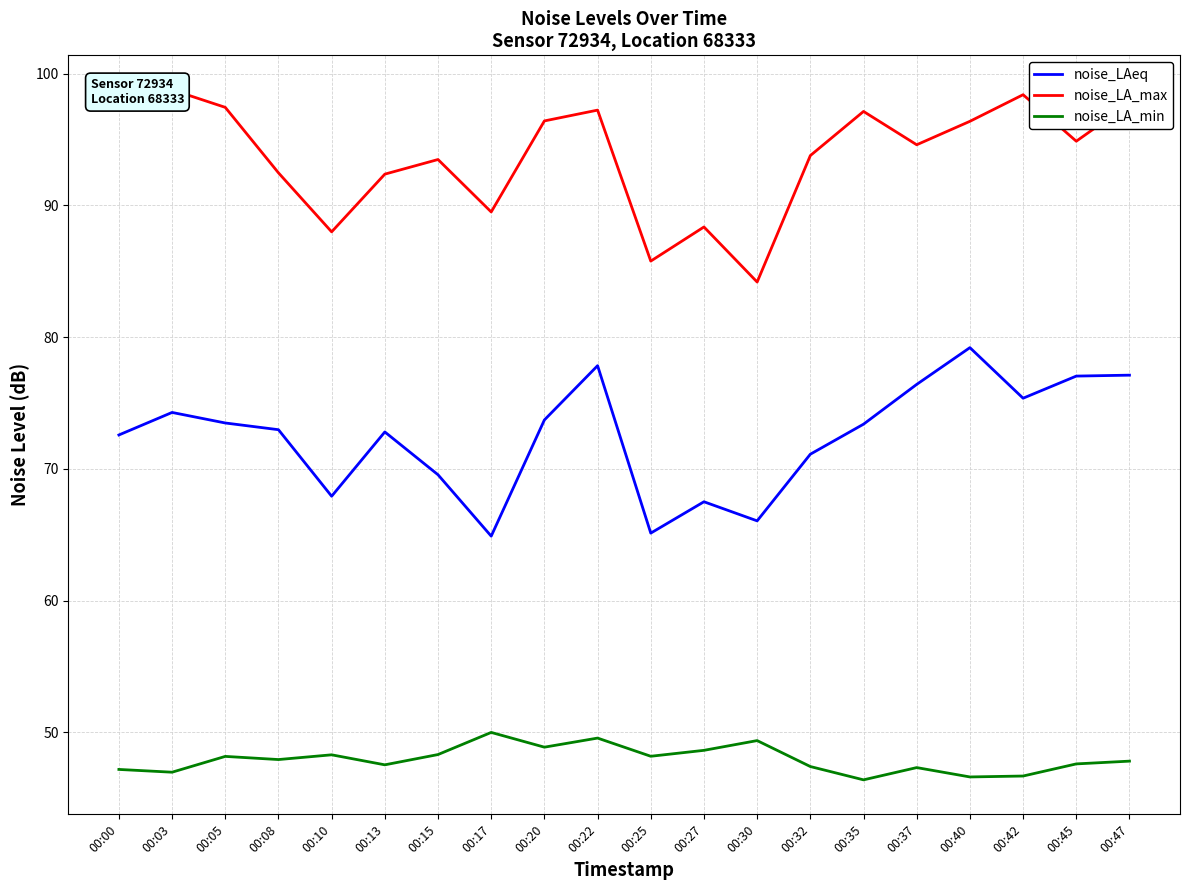

Reading left to right, transcribe all the data shown in this chart.

noise_LAeq: 00:00=72.6	00:03=74.3	00:05=73.5	00:08=73.0	00:10=67.9	00:13=72.8	00:15=69.6	00:17=64.9	00:20=73.7	00:22=77.8	00:25=65.1	00:27=67.5	00:30=66.1	00:32=71.1	00:35=73.4	00:37=76.4	00:40=79.2	00:42=75.4	00:45=77.0	00:47=77.1
noise_LA_max: 00:00=97.9	00:03=98.8	00:05=97.5	00:08=92.5	00:10=88.0	00:13=92.4	00:15=93.5	00:17=89.5	00:20=96.4	00:22=97.2	00:25=85.8	00:27=88.4	00:30=84.2	00:32=93.8	00:35=97.1	00:37=94.6	00:40=96.4	00:42=98.4	00:45=94.9	00:47=97.7
noise_LA_min: 00:00=47.2	00:03=47.0	00:05=48.2	00:08=47.9	00:10=48.3	00:13=47.5	00:15=48.3	00:17=50.0	00:20=48.9	00:22=49.6	00:25=48.2	00:27=48.6	00:30=49.4	00:32=47.4	00:35=46.4	00:37=47.3	00:40=46.6	00:42=46.7	00:45=47.6	00:47=47.8